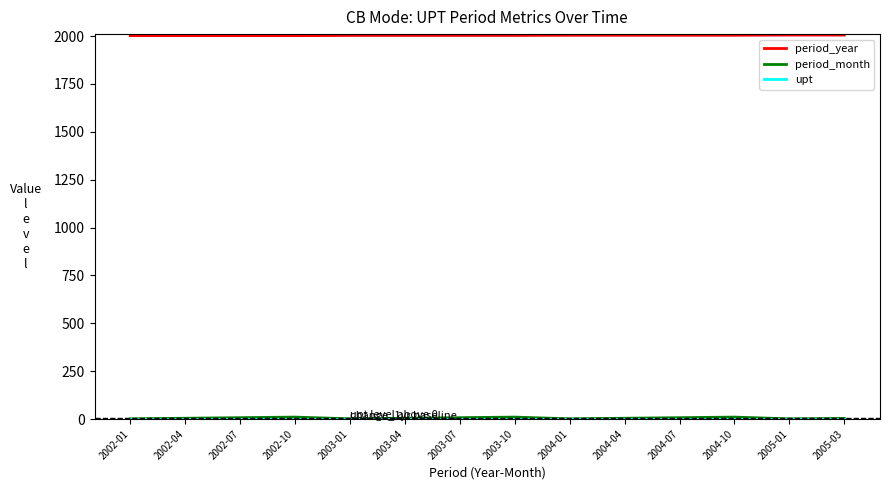

Which series has the largest total across all categories?

period_year